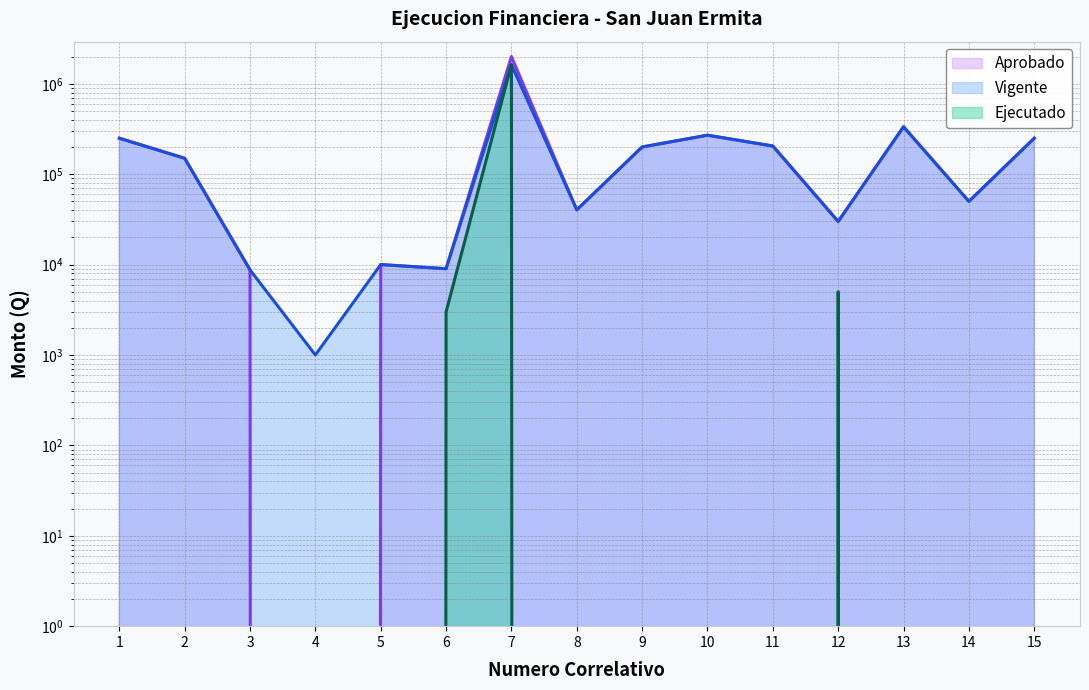

Which series has the largest range (max minus min)?

Aprobado